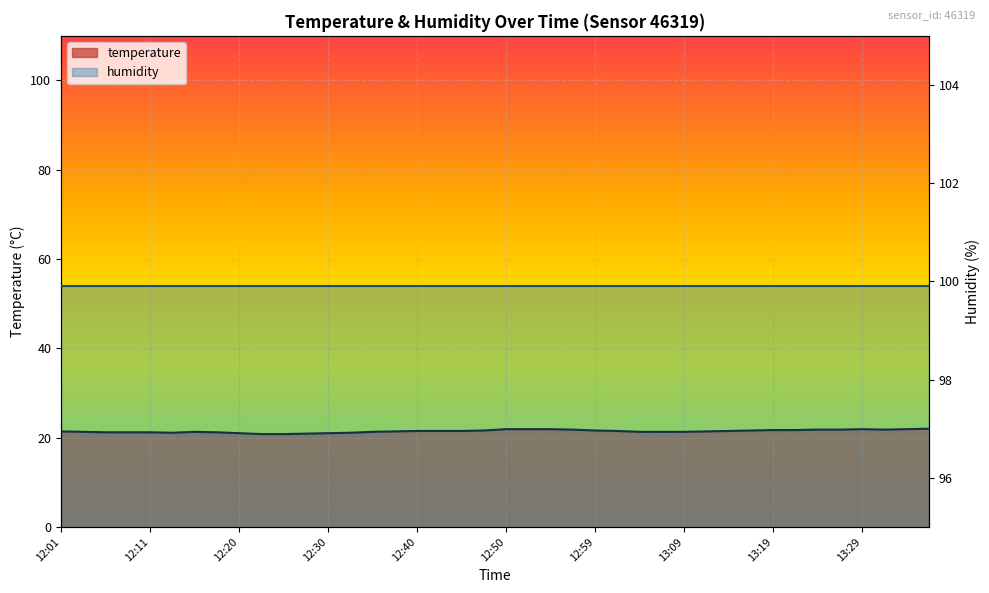

What is the label of the 37th point from the left?

13:29